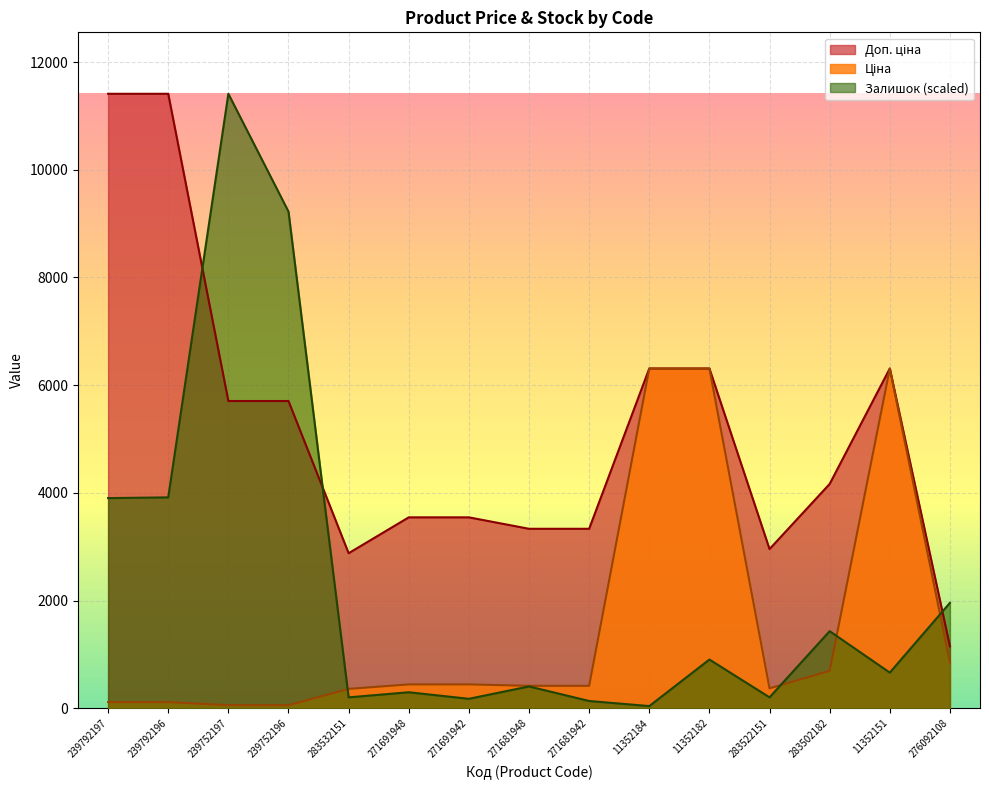

At how many categories does at least one series exceed 2152?

14